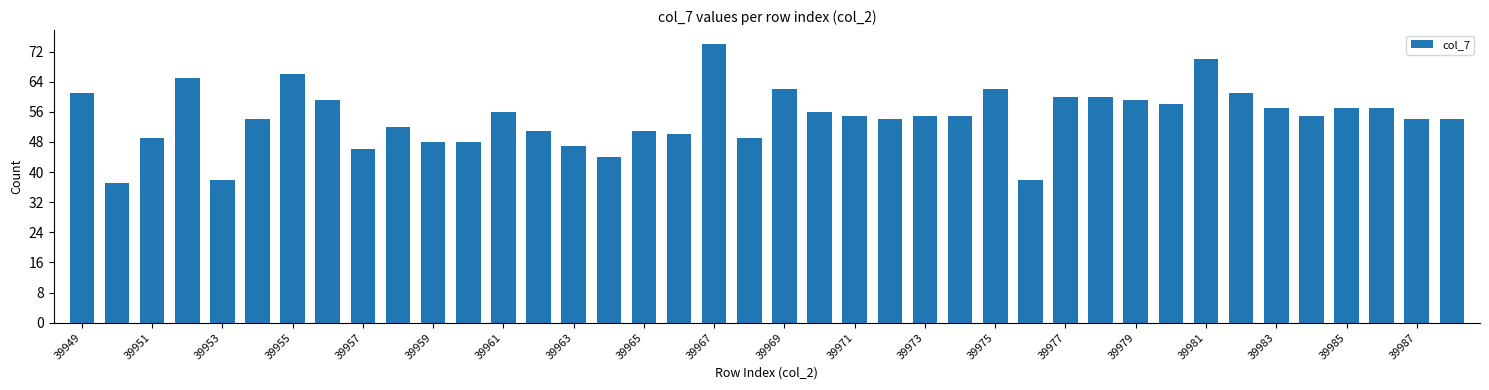

What is the smallest value displayed?

37